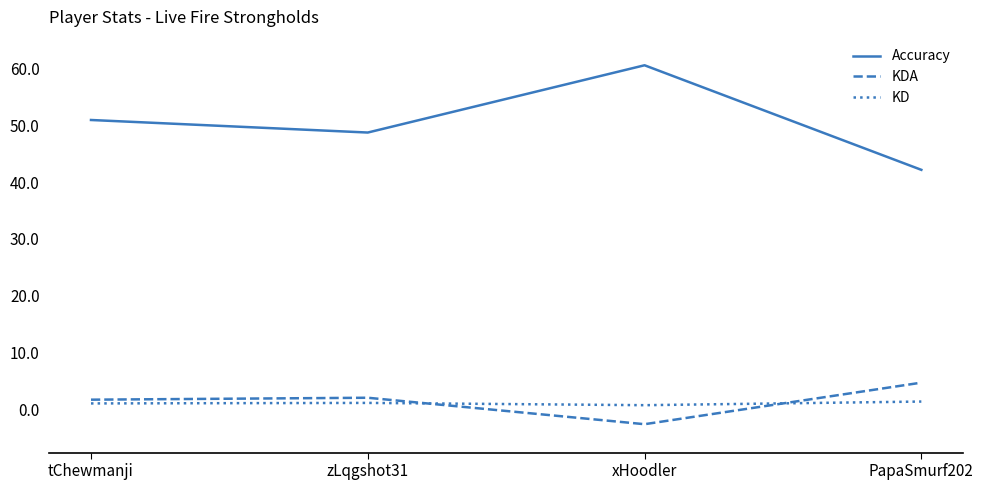

Which series has the largest range (max minus min)?

Accuracy